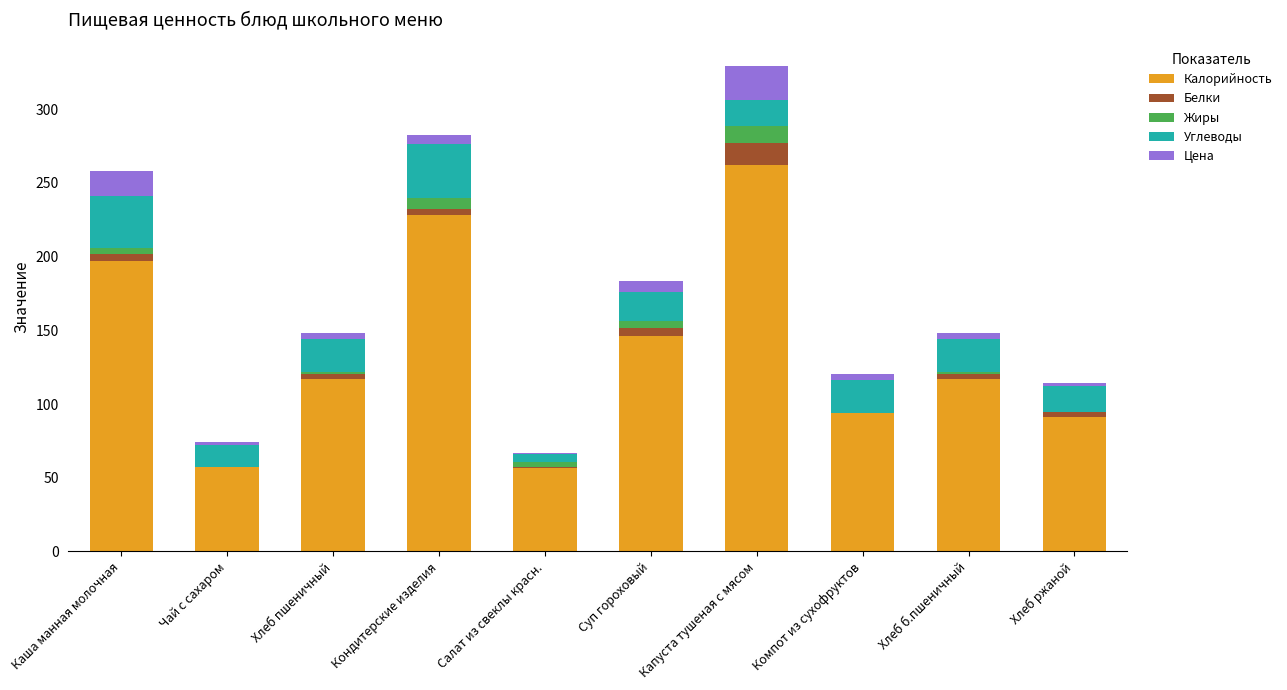

What is the maximum value for Калорийность?

262.1